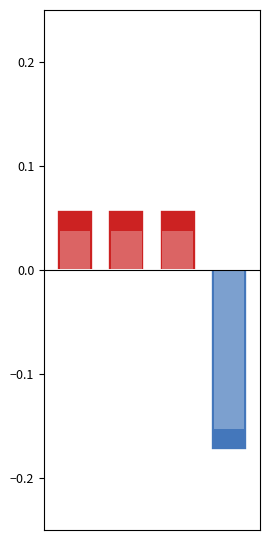

Is it true that N. prodotto (negative) equals -0.1 at 1?

False